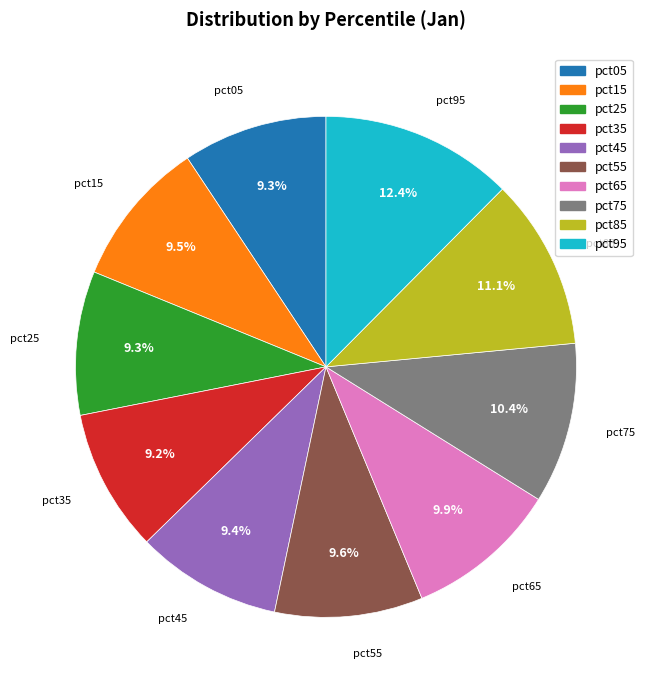

To the nearest percent, what portion does pct85 represent?

11%